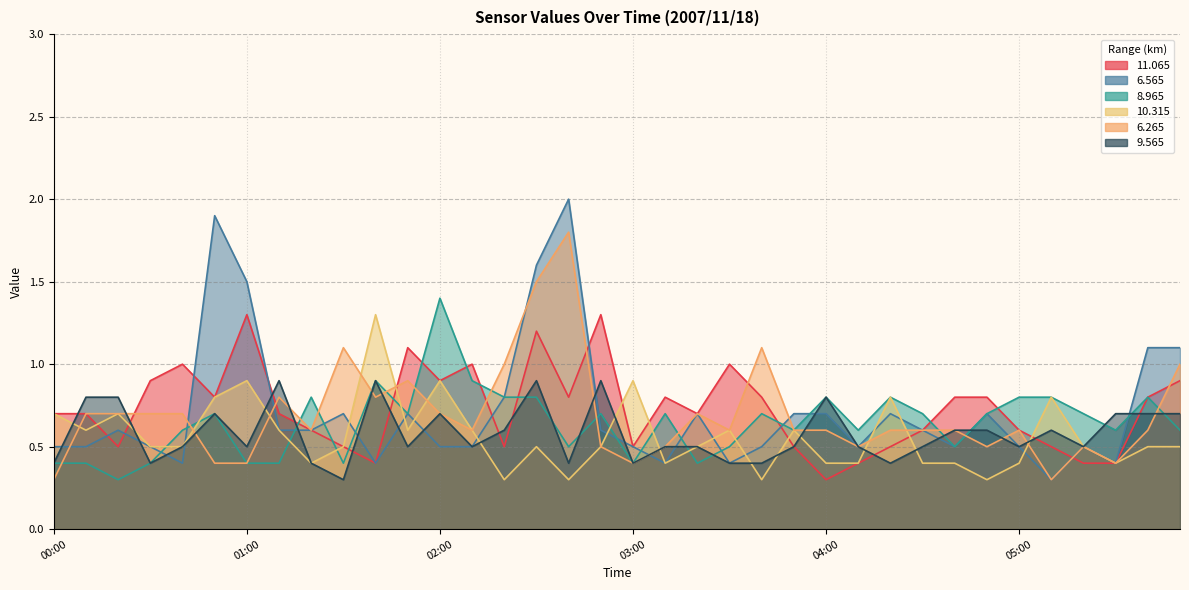

What position from the right is 03:20?

16